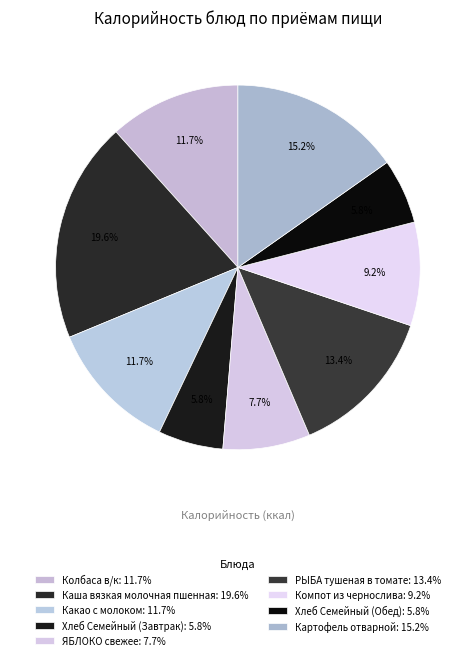

Rank the categories by value from lowest to highest.

Хлеб Семейный (Завтрак), Хлеб Семейный (Обед), ЯБЛОКО свежее, Компот из чернослива, Колбаса в/к, Какао с молоком, РЫБА тушеная в томате, Картофель отварной, Каша вязкая молочная пшенная